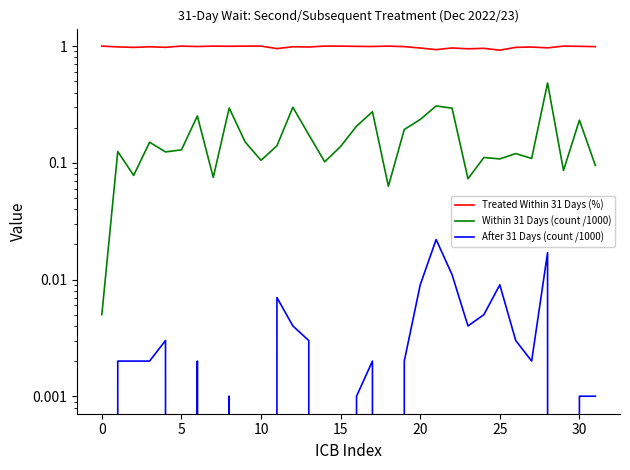

What is the sum of all After 31 Days (count /1000) values?

0.1